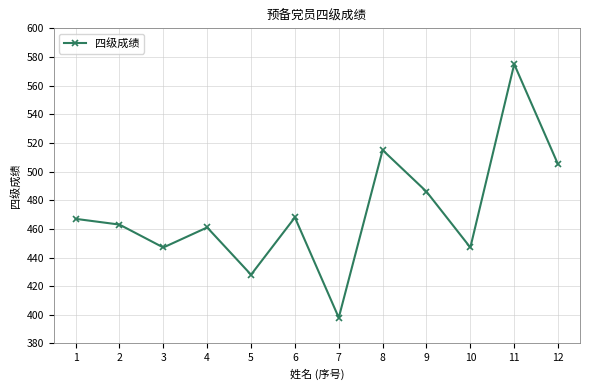

True or false: the data shows 447 at 10.

True